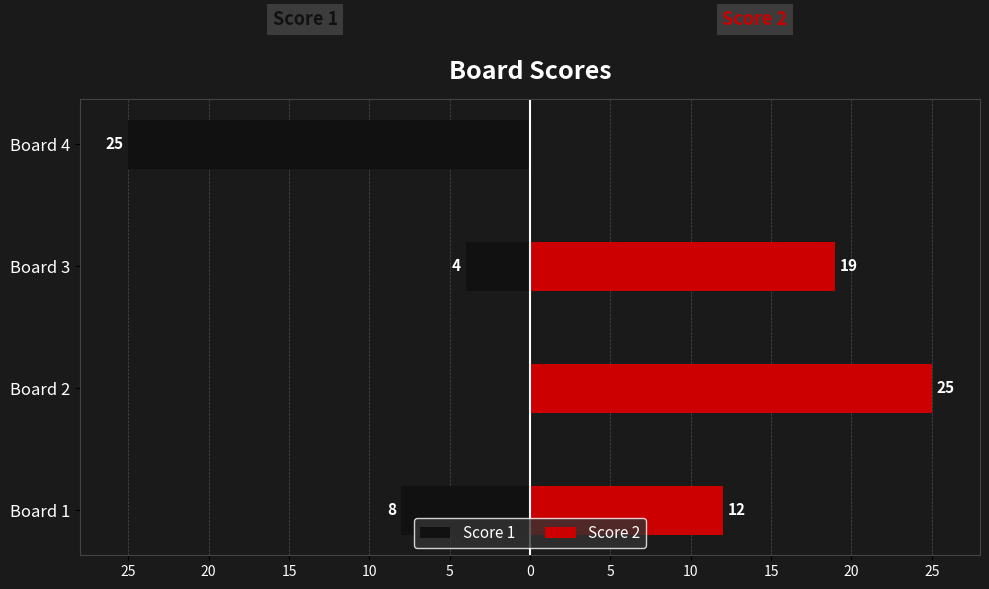

Rank the series by their maximum value, from lowest to highest.

Score 1, Score 2